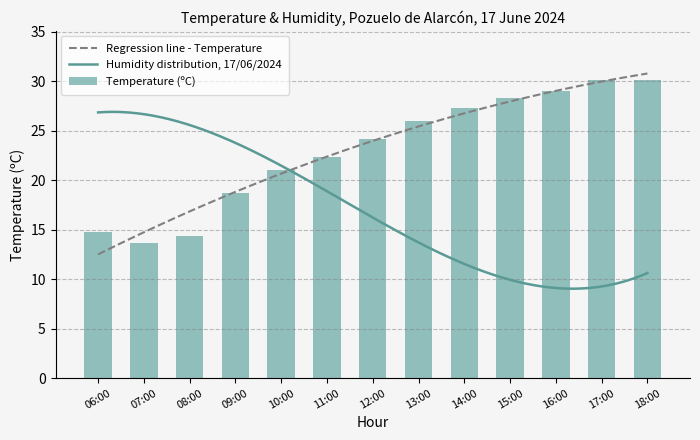

Reading right to left, extract all data points from this chart.

30.1	30.1	29.0	28.3	27.3	26.0	24.2	22.4	21.0	18.7	14.4	13.7	14.8